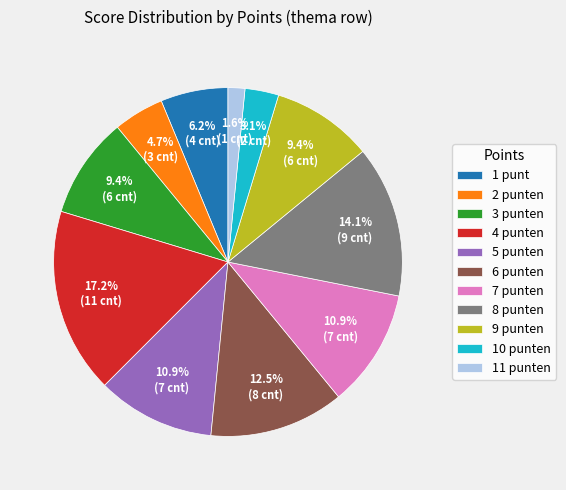

Does 10 punten account for over 50% of the chart?

No